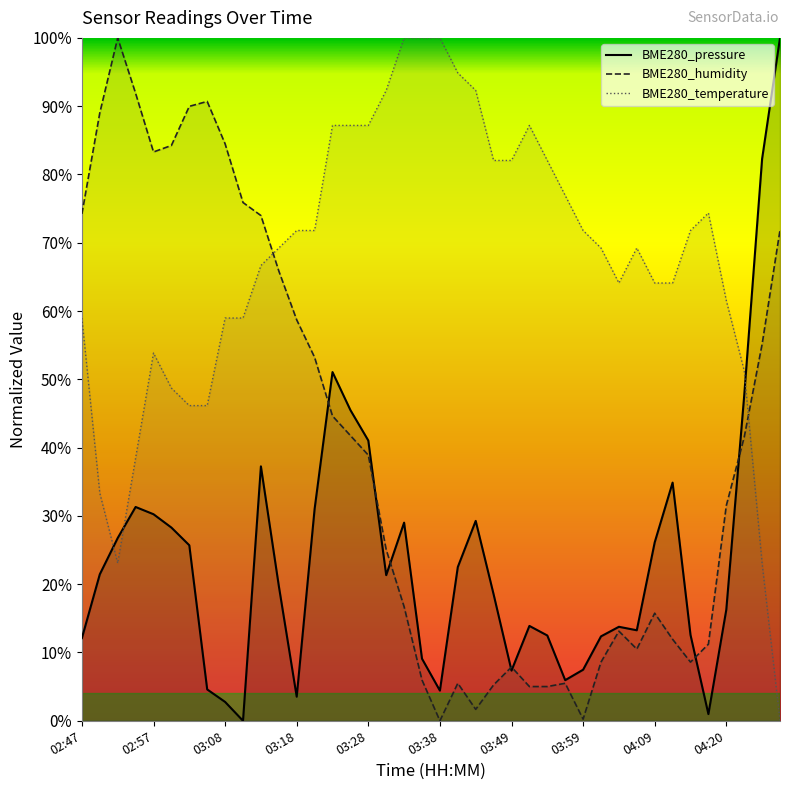

What is the label of the 4th point from the right?

04:20